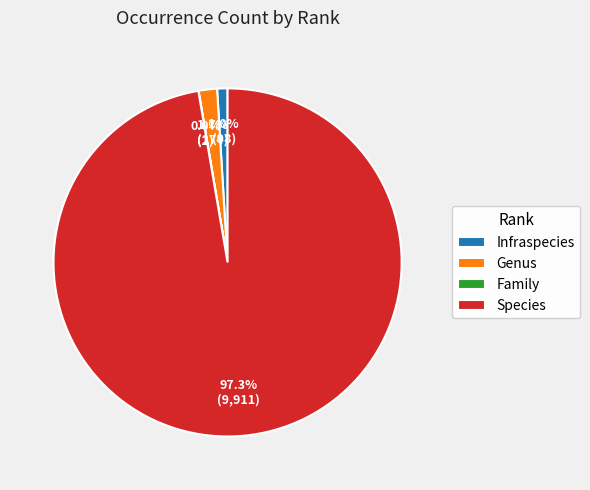

Which category accounts for the majority?

Species